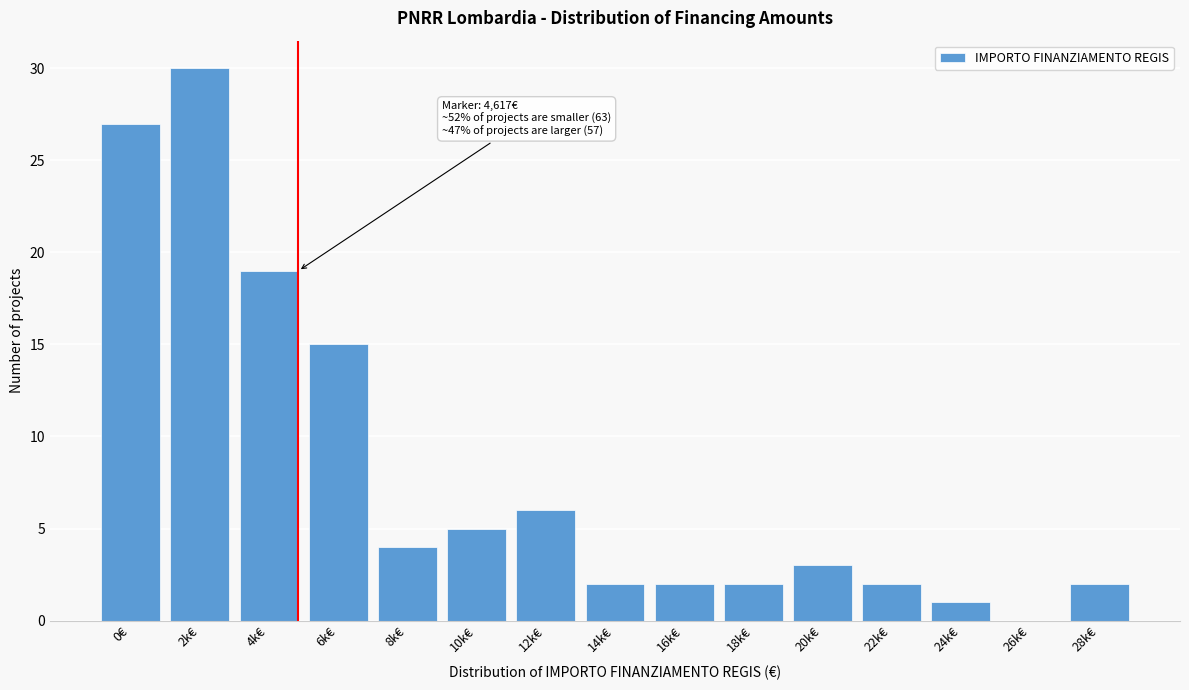

Reading left to right, what are all the values shown in this chart?

0€=27	2k€=30	4k€=19	6k€=15	8k€=4	10k€=5	12k€=6	14k€=2	16k€=2	18k€=2	20k€=3	22k€=2	24k€=1	26k€=0	28k€=2